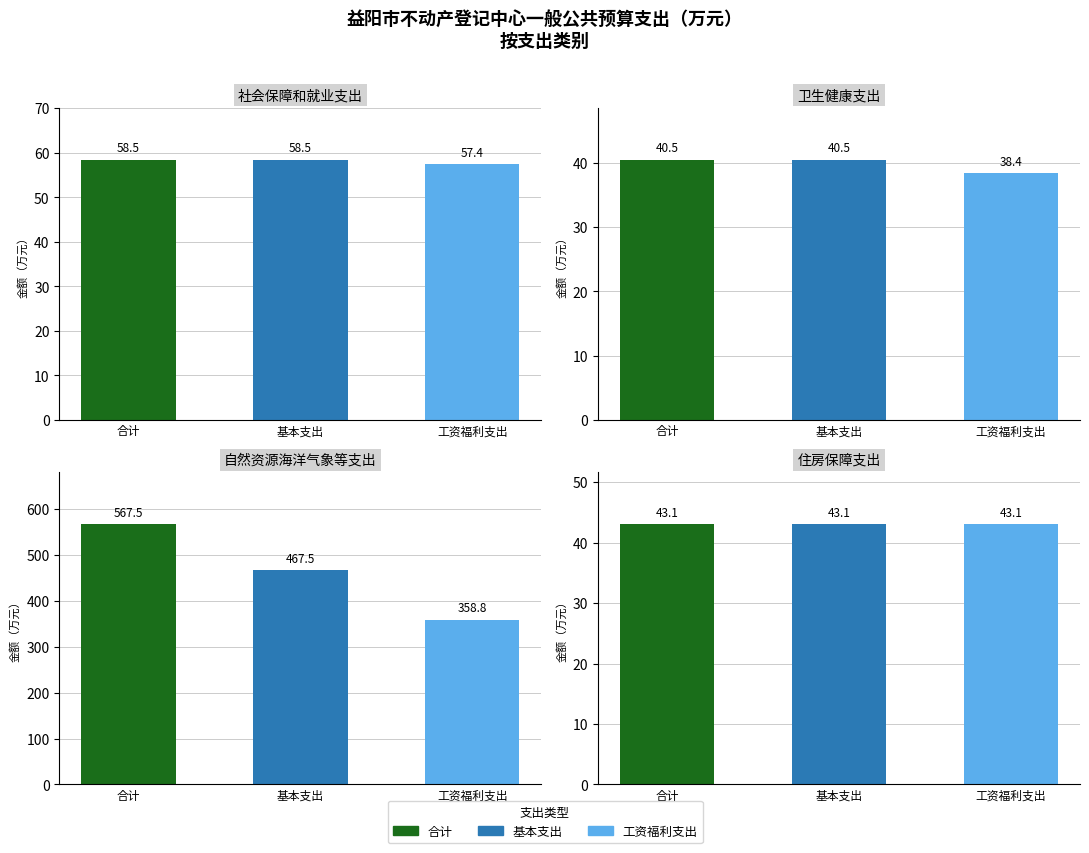

What is the average value of the 合计 series?

177.4